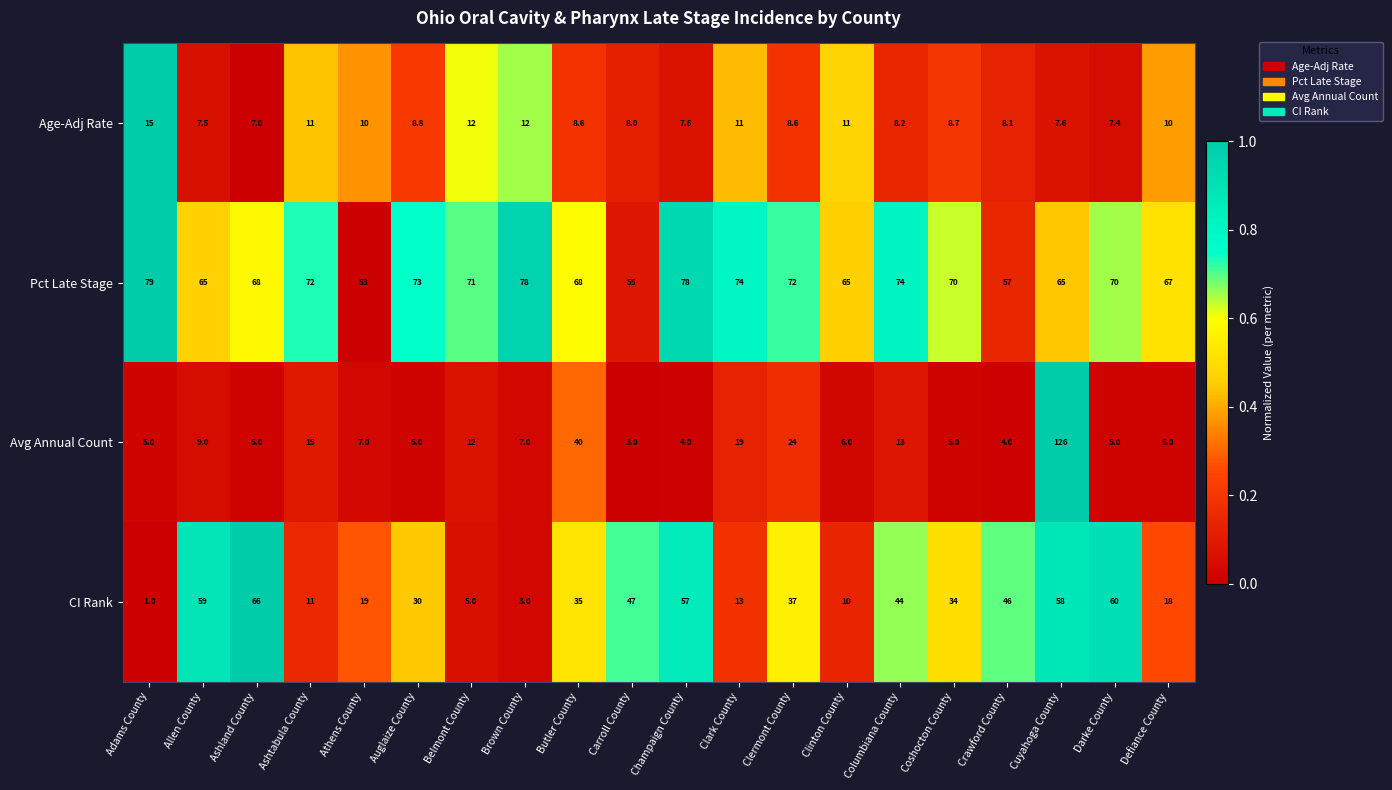

What is the average value of the Pct Late Stage series?

68.7